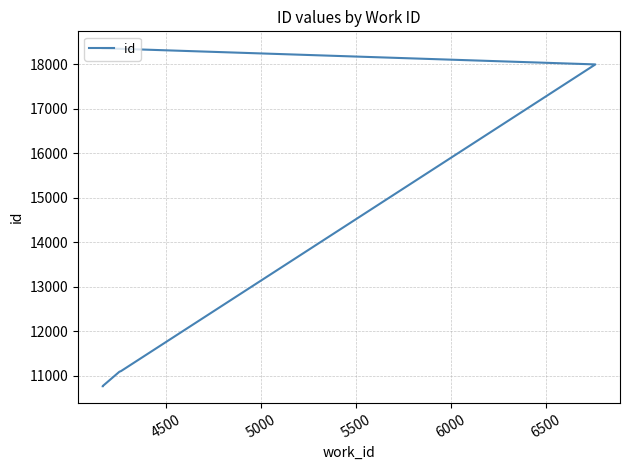

Count the number of data series in this chart.

1